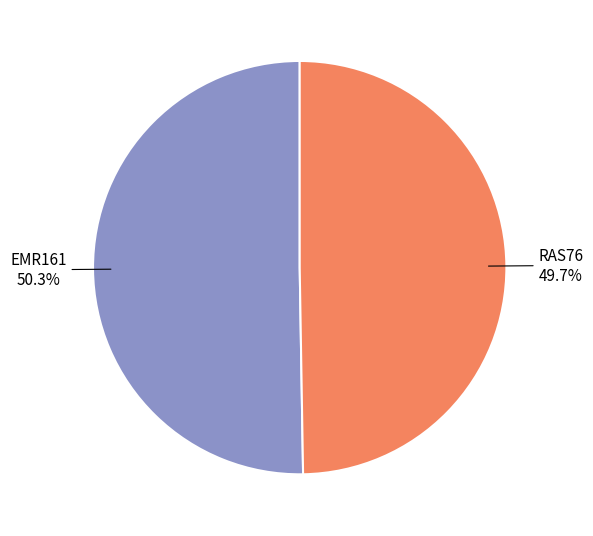

Which category accounts for the majority?

EMR161